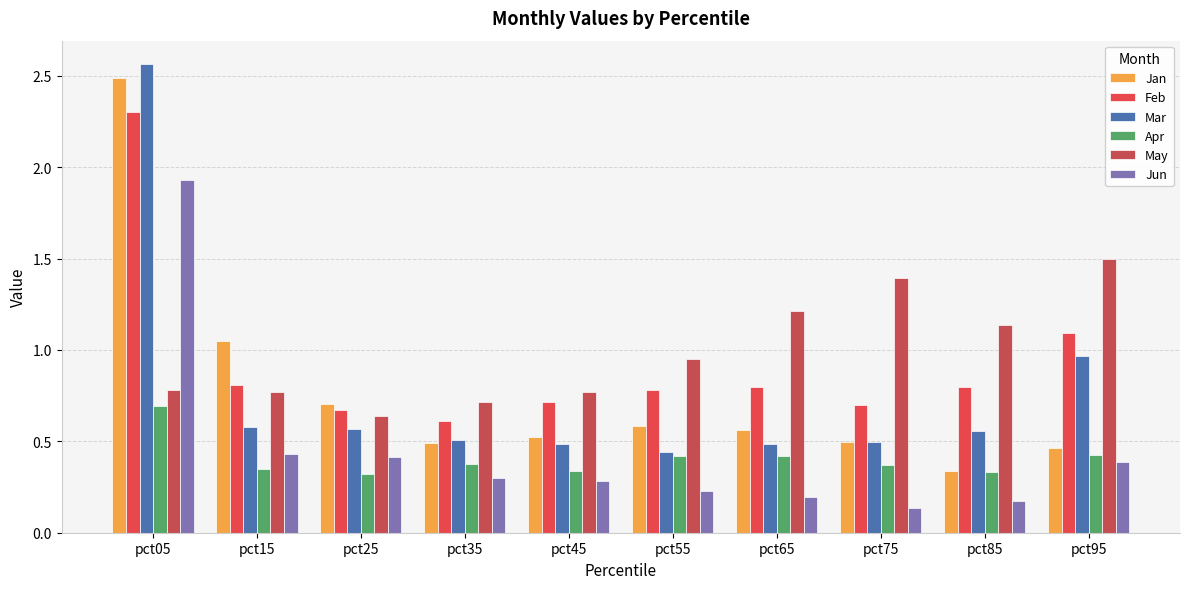

At which category does the chart reach its minimum across all series?

pct75